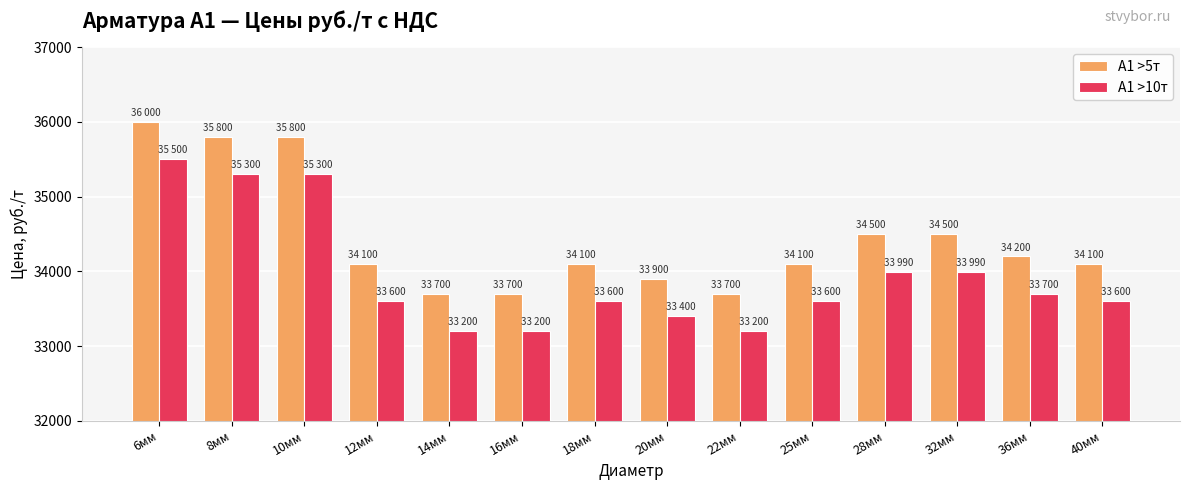

What is the spread (max minus min) of values at 32мм?

510